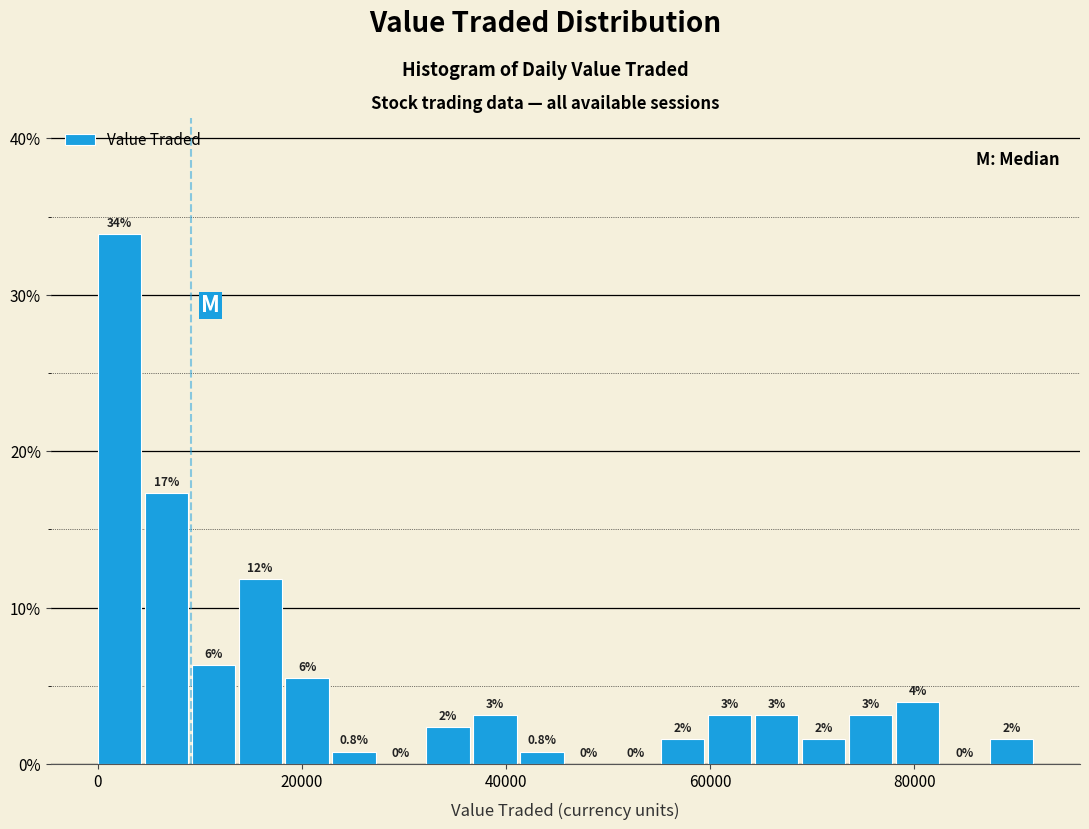

Read against the x-axis, roughly where is the centre of the tallest bar?

2000